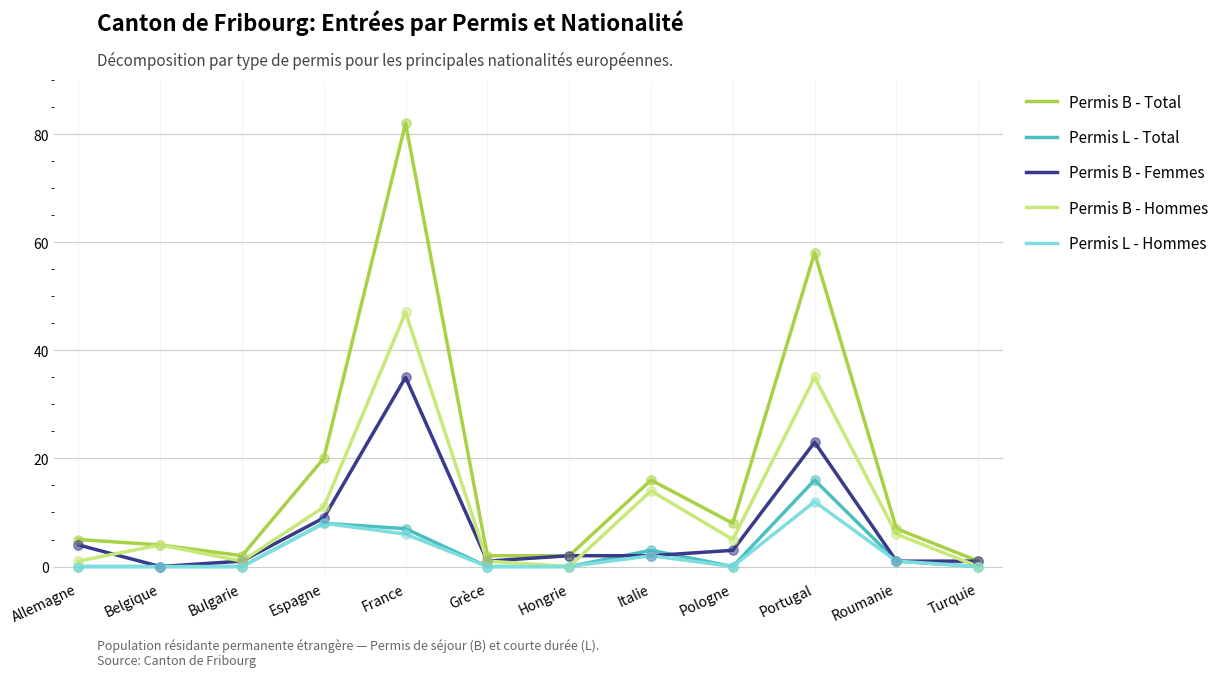

What is the total value across all series at Turquie?

2